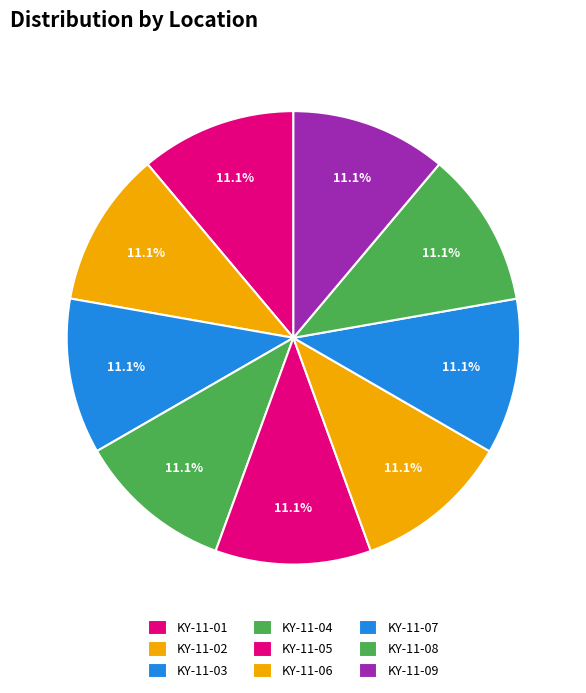

Count the number of slices in the pie.

9